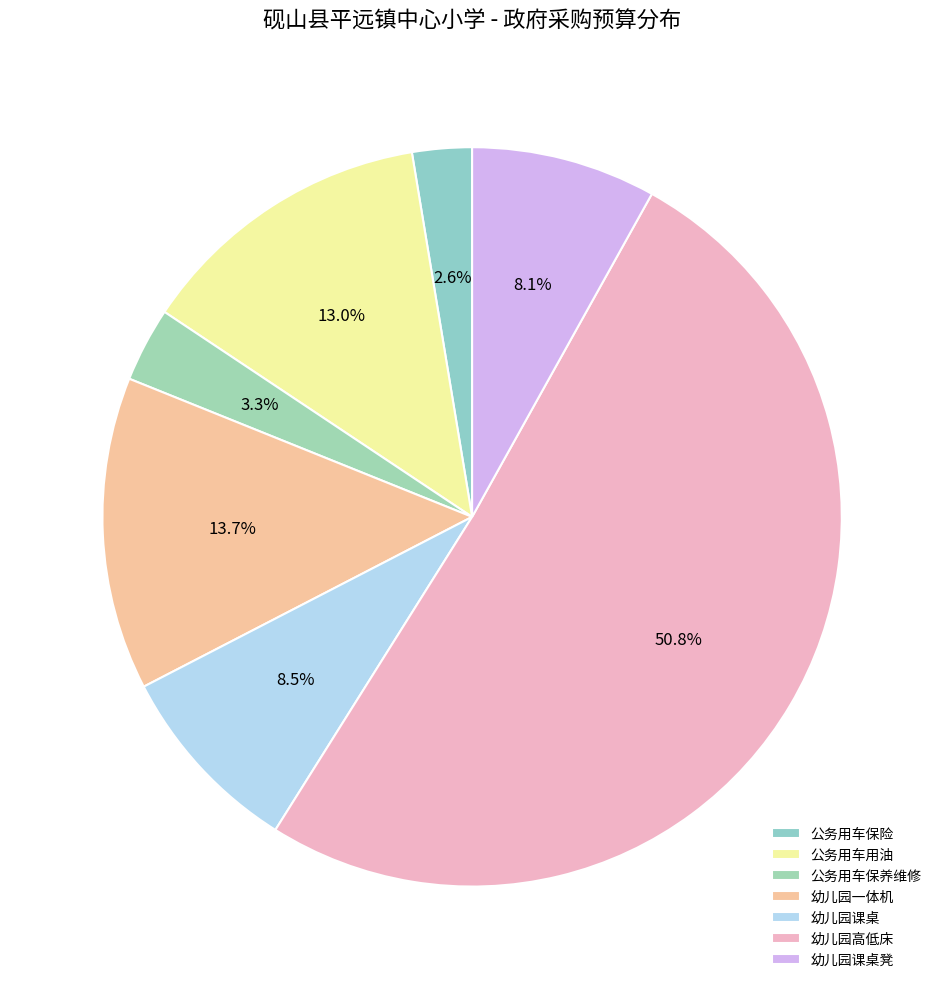

Approximately how many times larger is the value at 幼儿园一体机 compared to 幼儿园课桌?

1.6